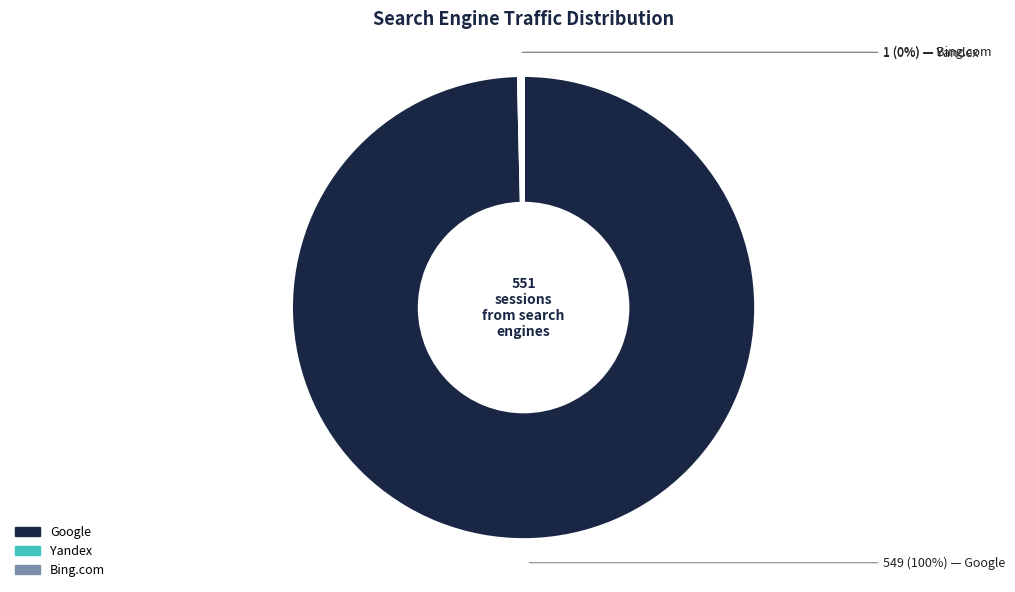

To the nearest percent, what is the average slice percentage?

33%